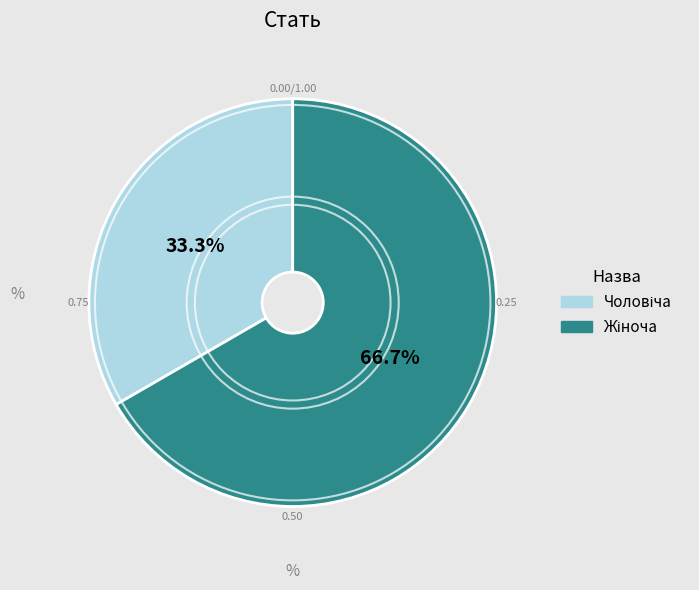

To the nearest percent, what is the average slice percentage?

50%